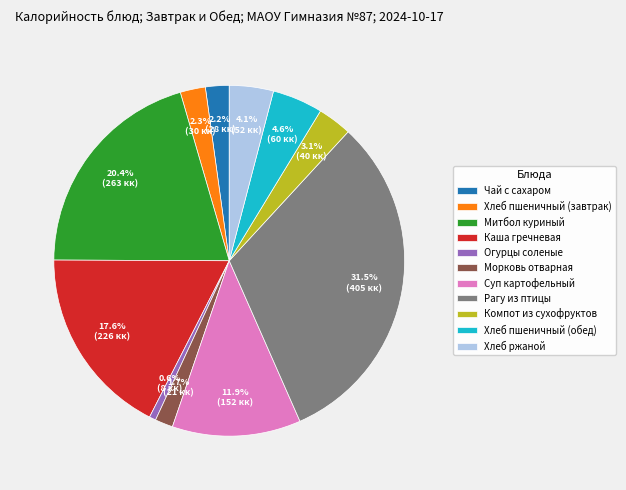

Does any single category account for the majority?

No